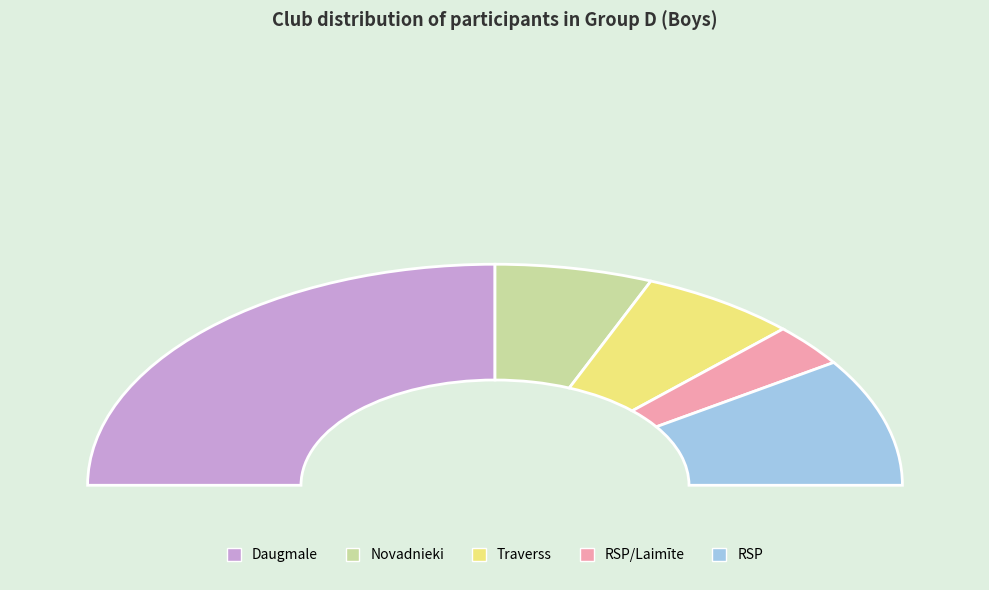

What is the total percentage of Daugmale and Traverss?

62.5%